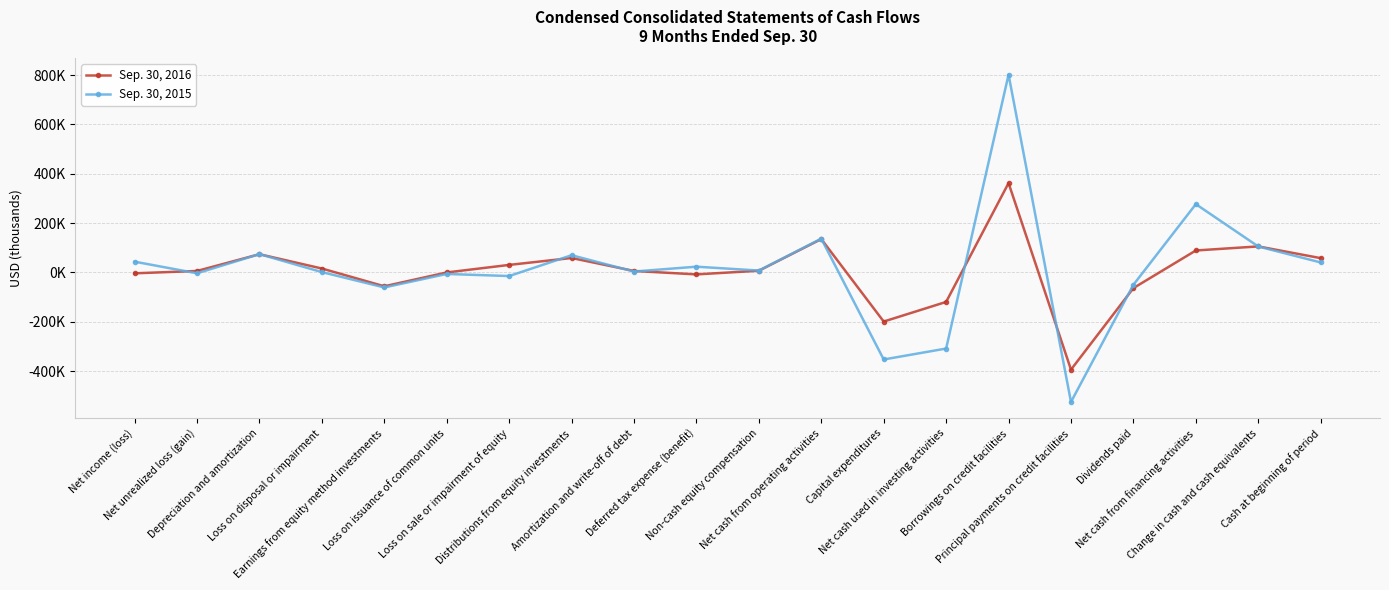

What is the difference between the Sep. 30, 2016 values at Net income (loss) and Borrowings on credit facilities?

365957